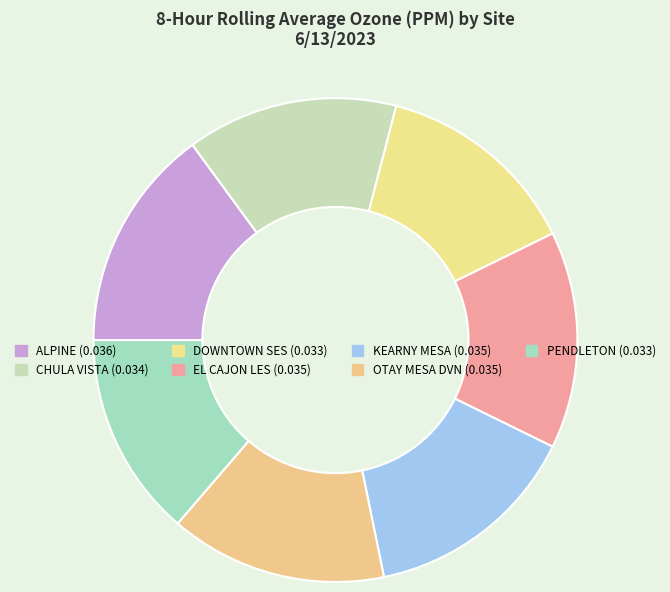

Count the number of slices in the pie.

7